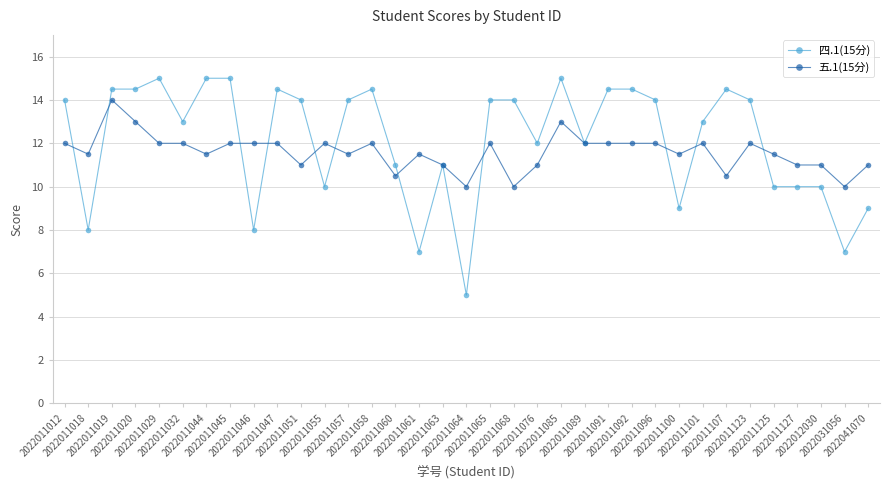

True or false: 五.1(15分) has more than 0 interior local peaks.

True